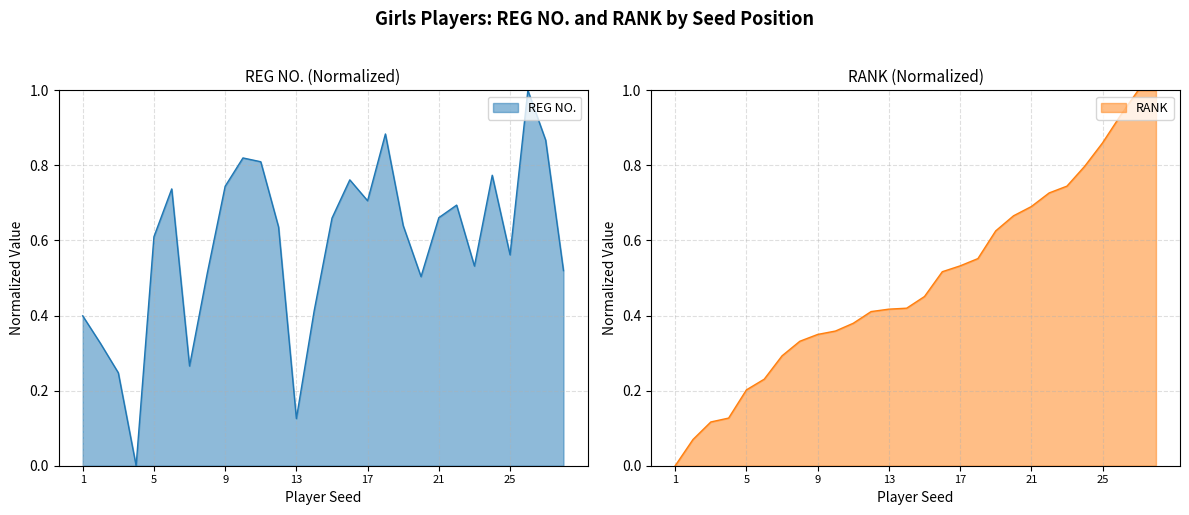

What is the value of the RANK point at the 14th from the left?

0.4